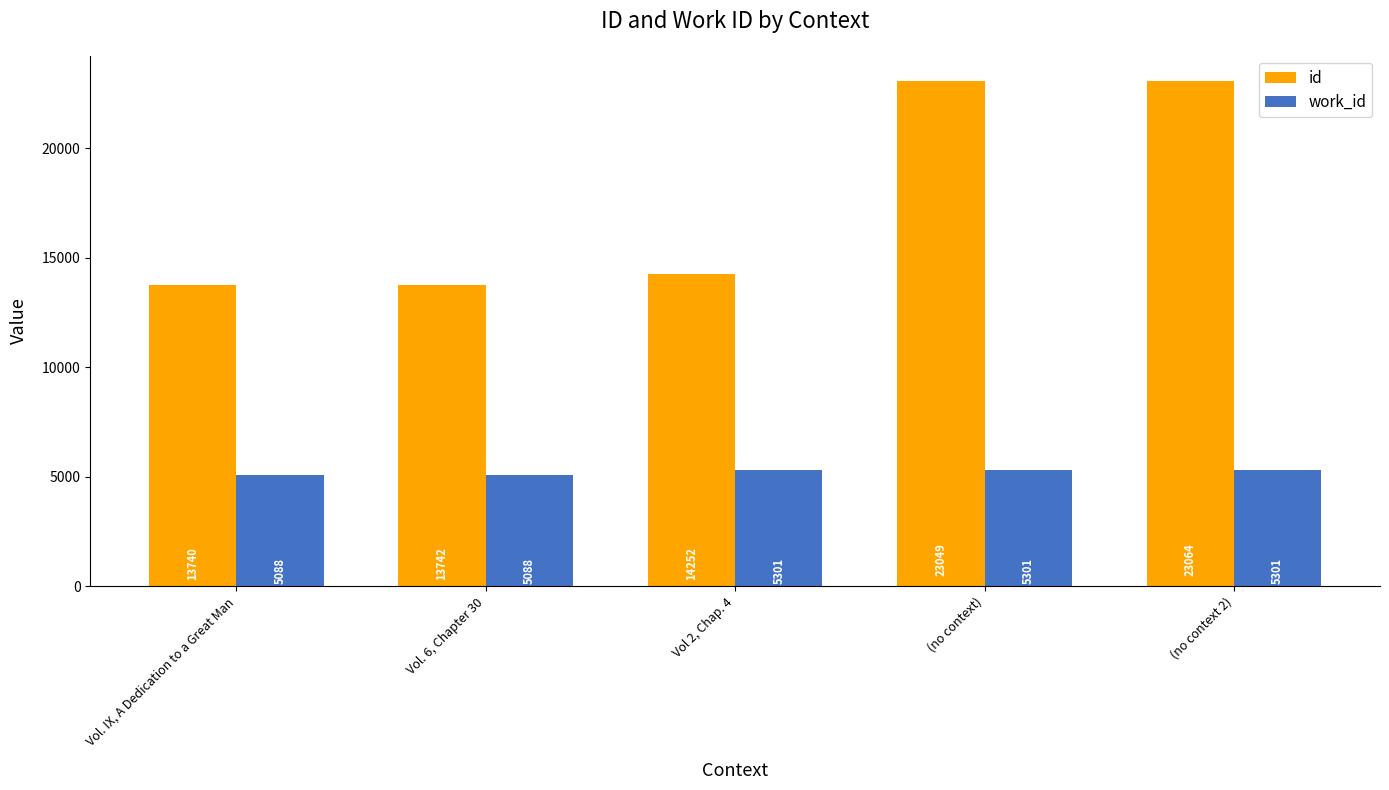

Rank the series at (no context) from highest to lowest value.

id, work_id